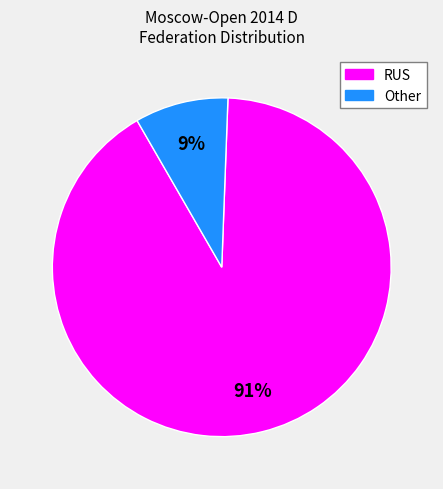

To the nearest percent, what is the combined percentage of Other and RUS?

100%